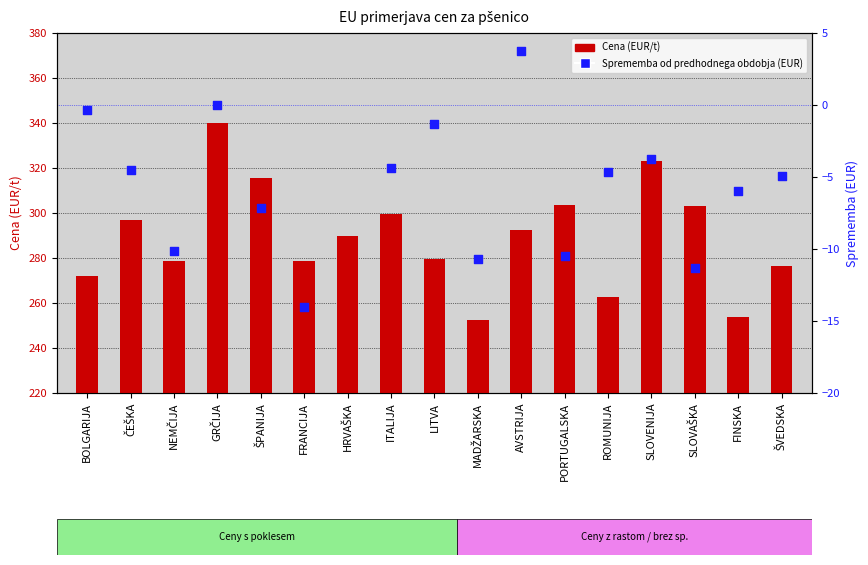

Which series has the largest Y range (max minus min)?

Cena (EUR/t)